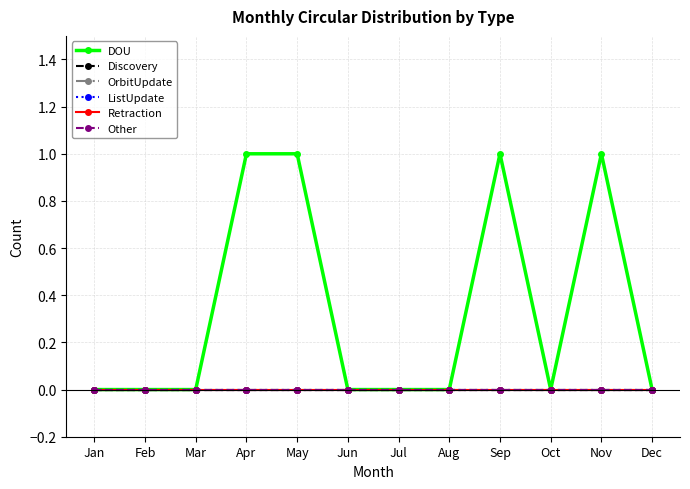

True or false: OrbitUpdate has more than 1 interior local peaks.

False